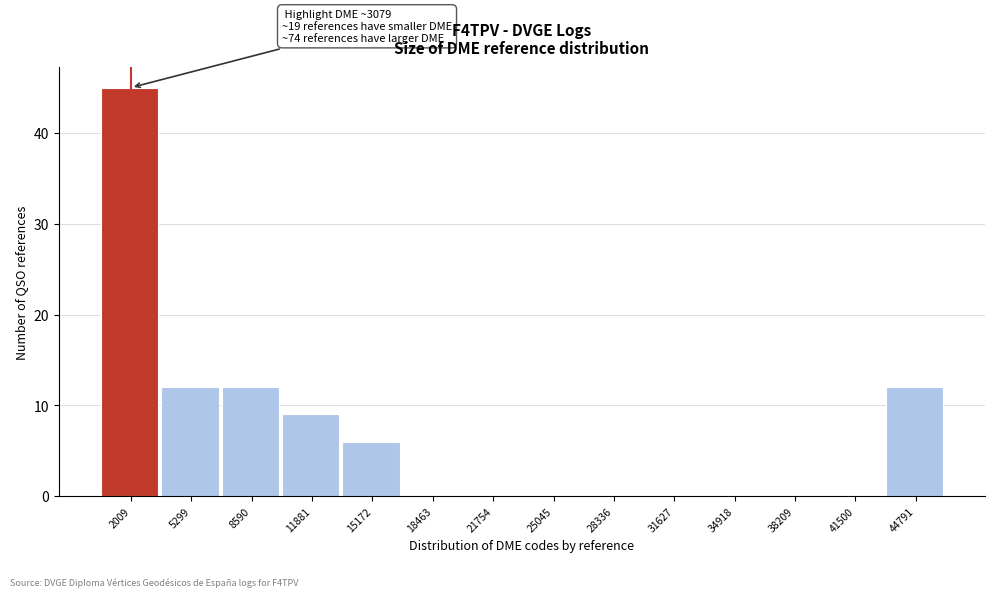

Reading left to right, what are all the values shown in this chart?

2009=45	5299=12	8590=12	11881=9	15172=6	18463=0	21754=0	25045=0	28336=0	31627=0	34918=0	38209=0	41500=0	44791=12